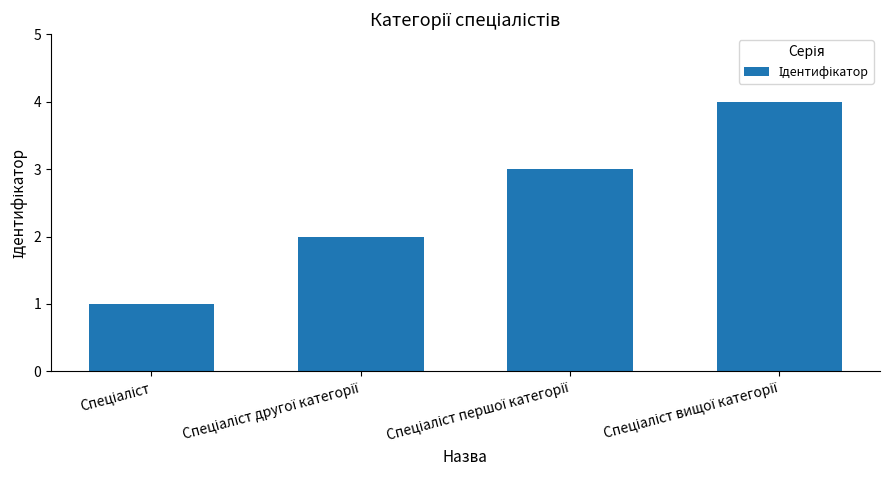

What is the sum of all values?

10